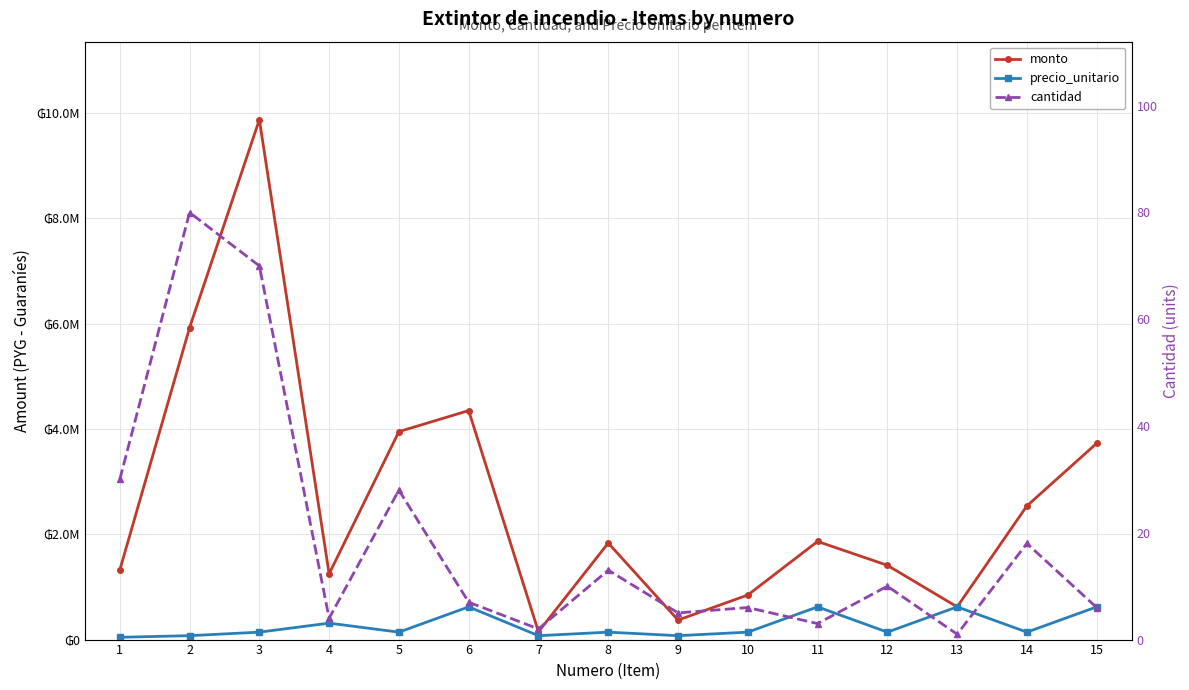

True or false: monto has a value of 1227152 at 11.

False